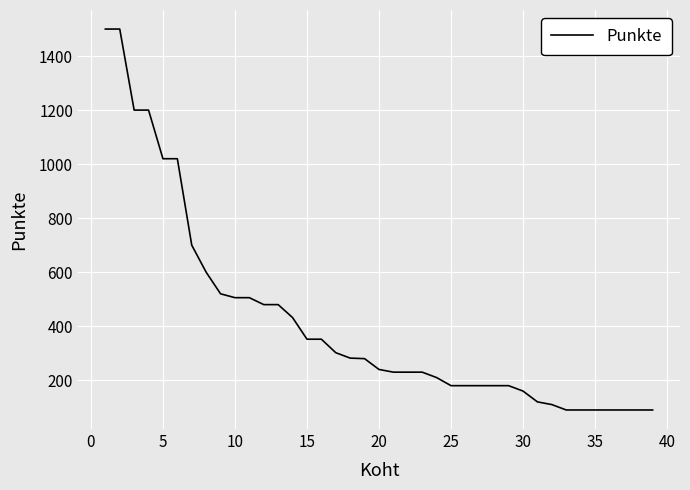

What is the difference between the maximum and minimum values?

1410.0